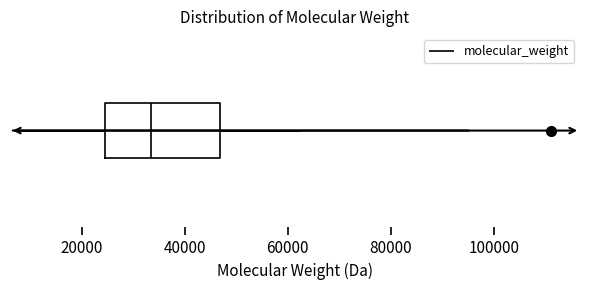

Transcribe this box plot: give where the median line is, the range the box spans, and where the two whiskers end, as read against the x-axis. The values are not printed on the chart, so give them approximately, as read against the axis.

median 34000, box 24000 to 46000, whiskers 8000 to 62000